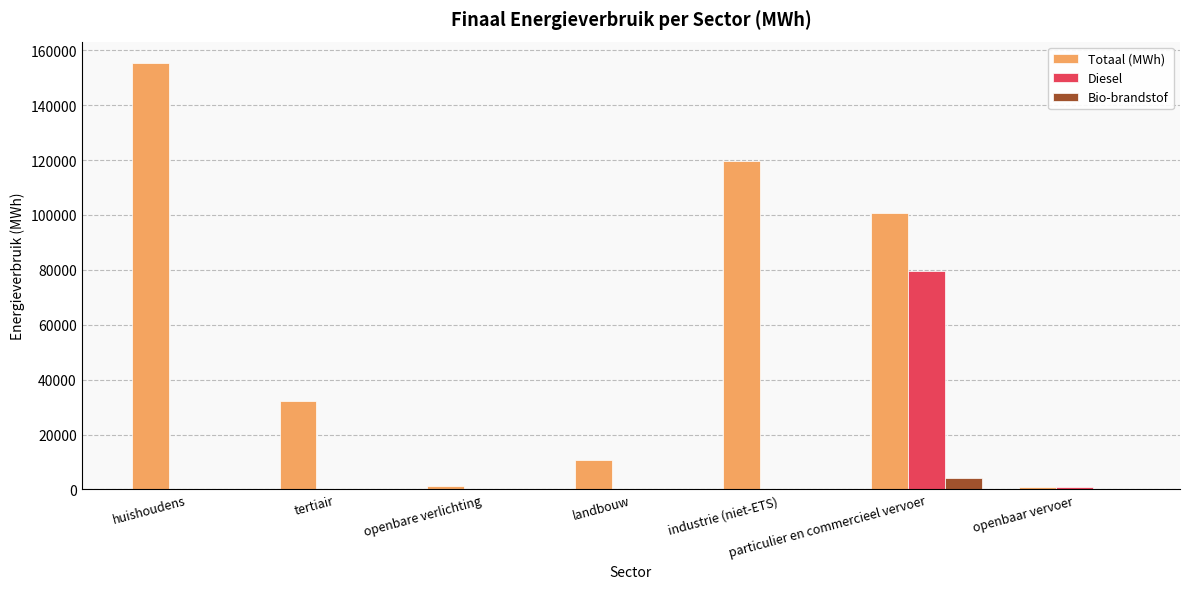

Which series has the largest range (max minus min)?

Totaal (MWh)